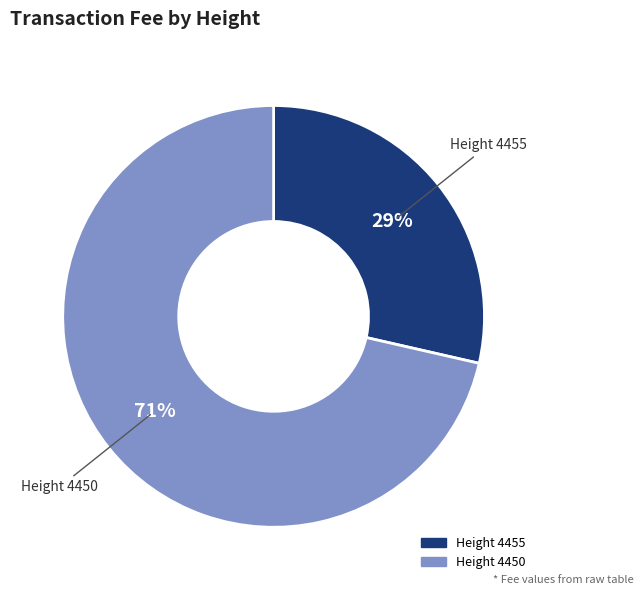

To the nearest percent, what is the average slice percentage?

50%